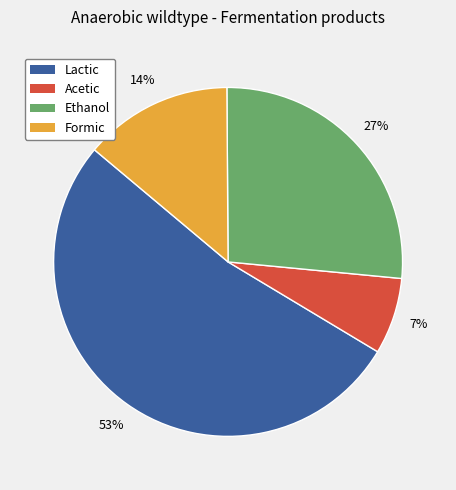

Is the sum of Ethanol and Acetic greater than half?

No